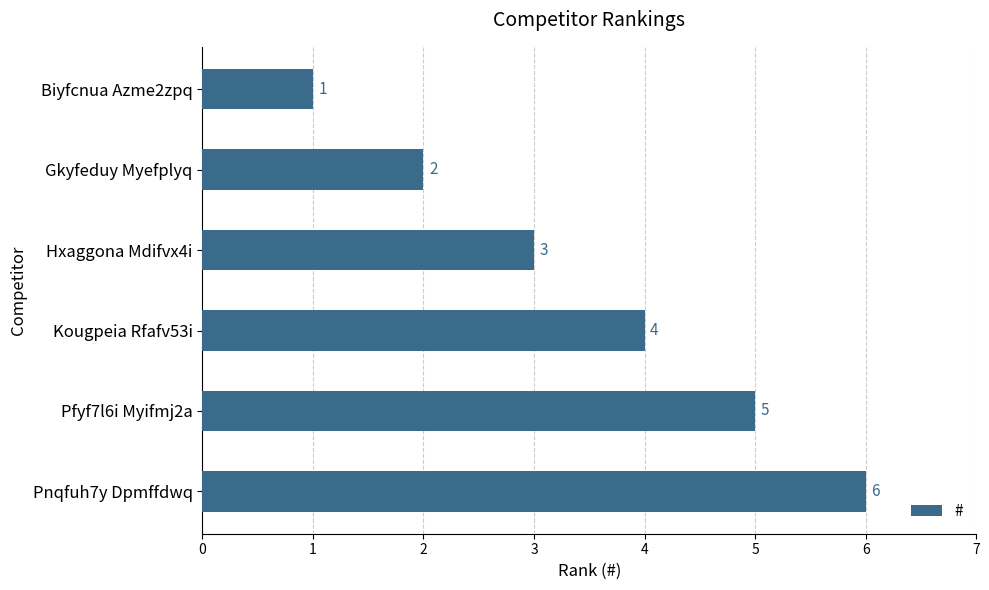

Is it true that the value at Biyfcnua Azme2zpq is 1?

True